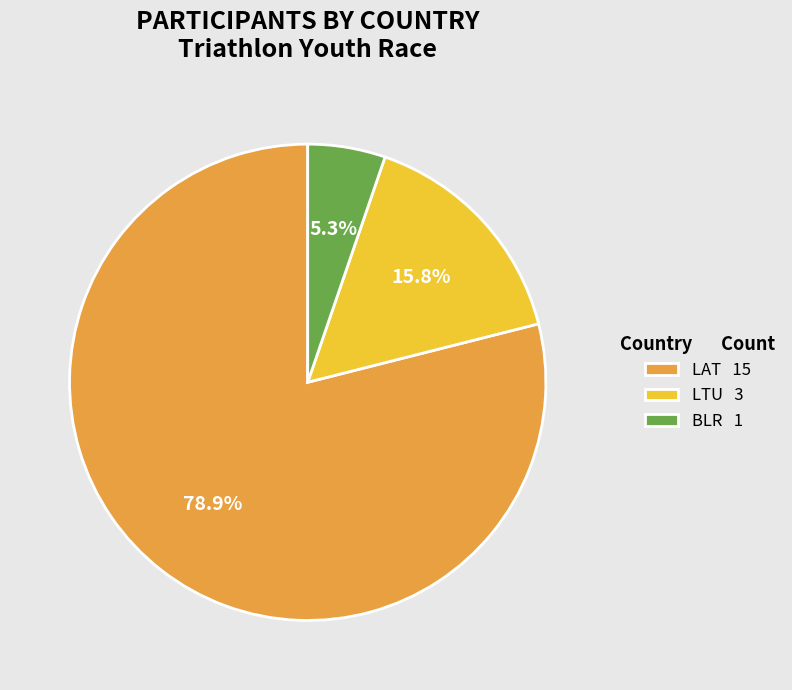

Is it true that LTU is 8% of the pie?

False